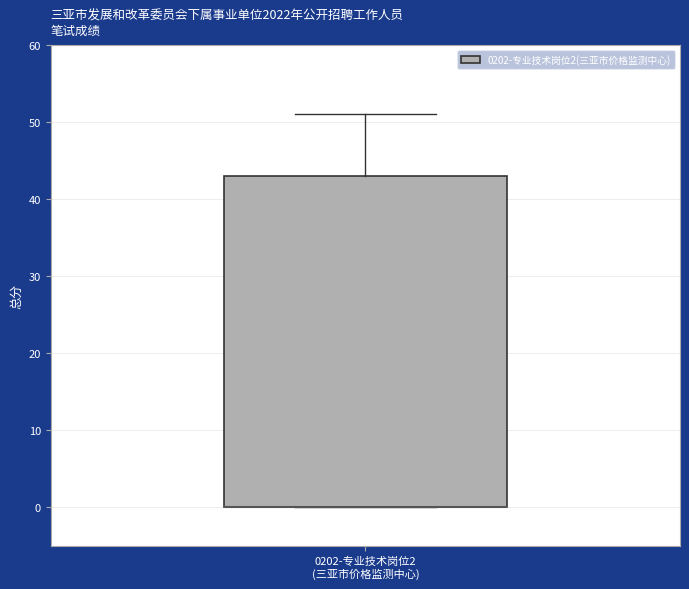

Where is the lower edge of the box for 0202-专业技术岗位2 (三亚市价格监测中心) on the y-axis? The values are not printed on the chart, so give them approximately, as read against the axis.

0